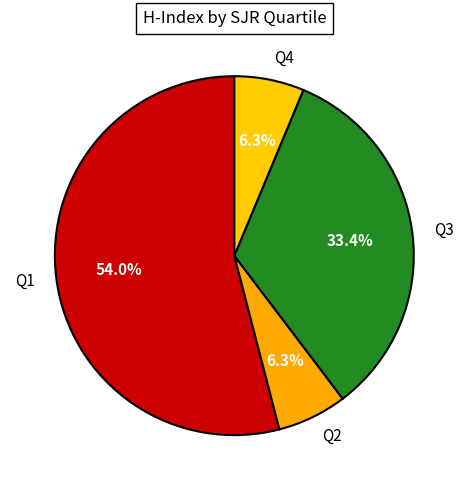

What is the largest slice in the pie chart?

Q1